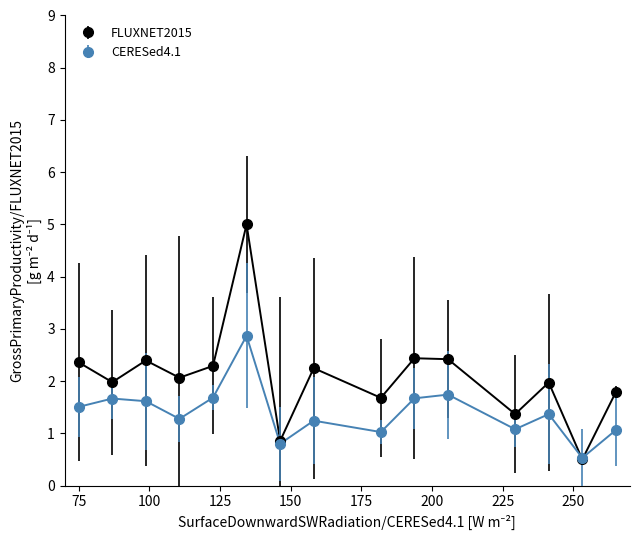

True or false: CERESed4.1 has more than 2 interior local peaks.

True